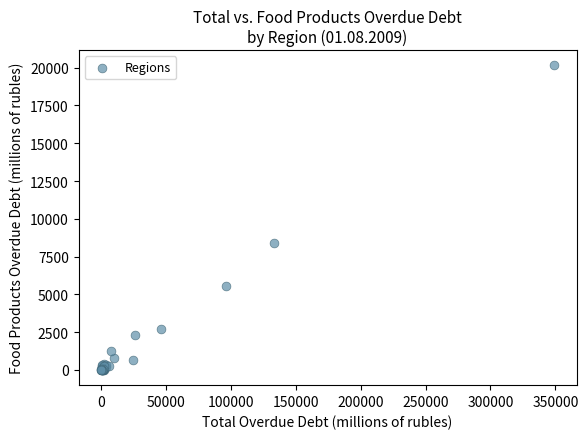

What Y value in the scatter plot is closest to 10075?

8424.5